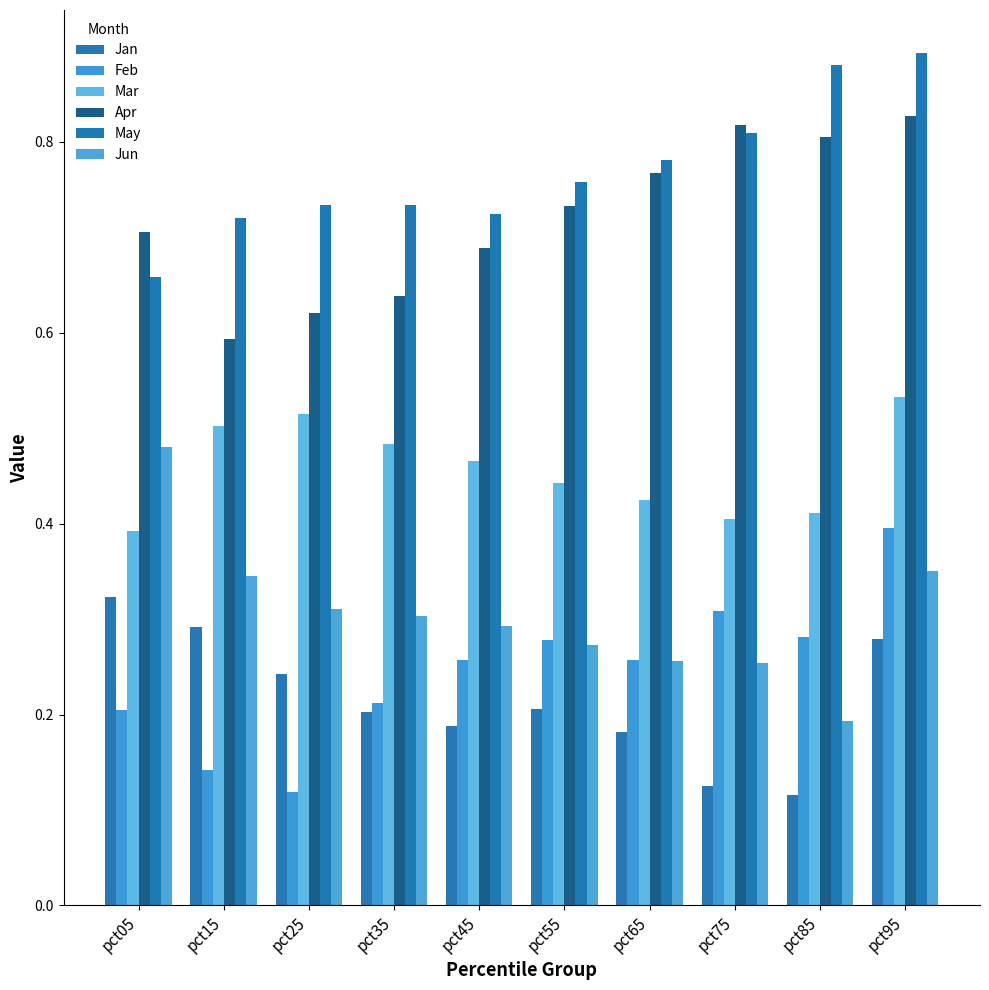

What is the total value across all series at pct45?

2.6